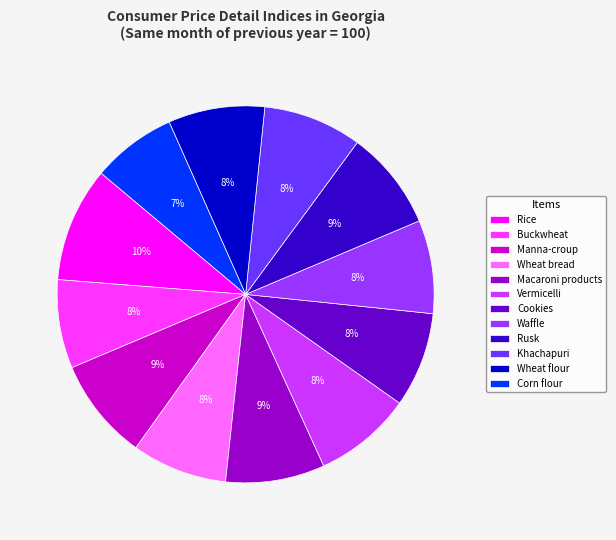

How many segments does this pie chart have?

12